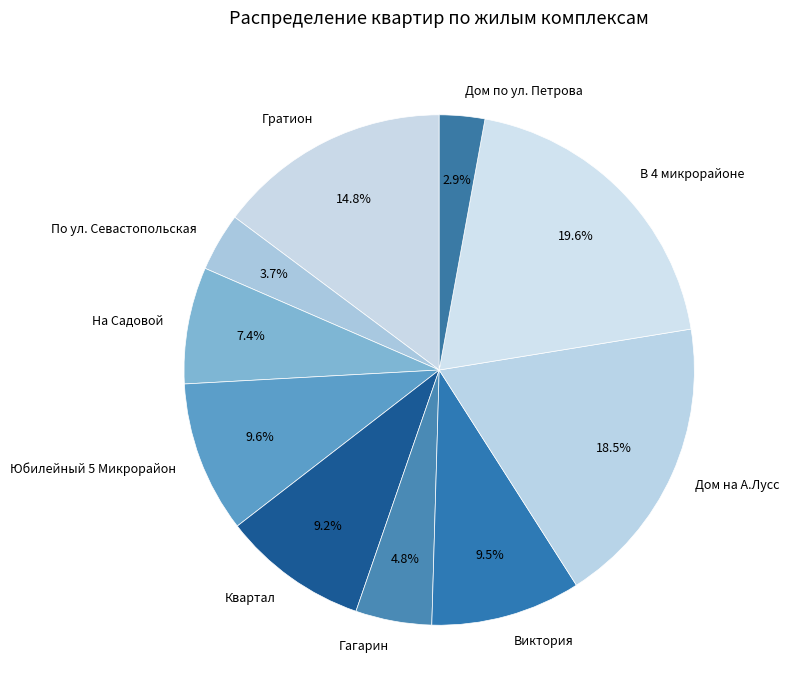

Does any single category account for the majority?

No